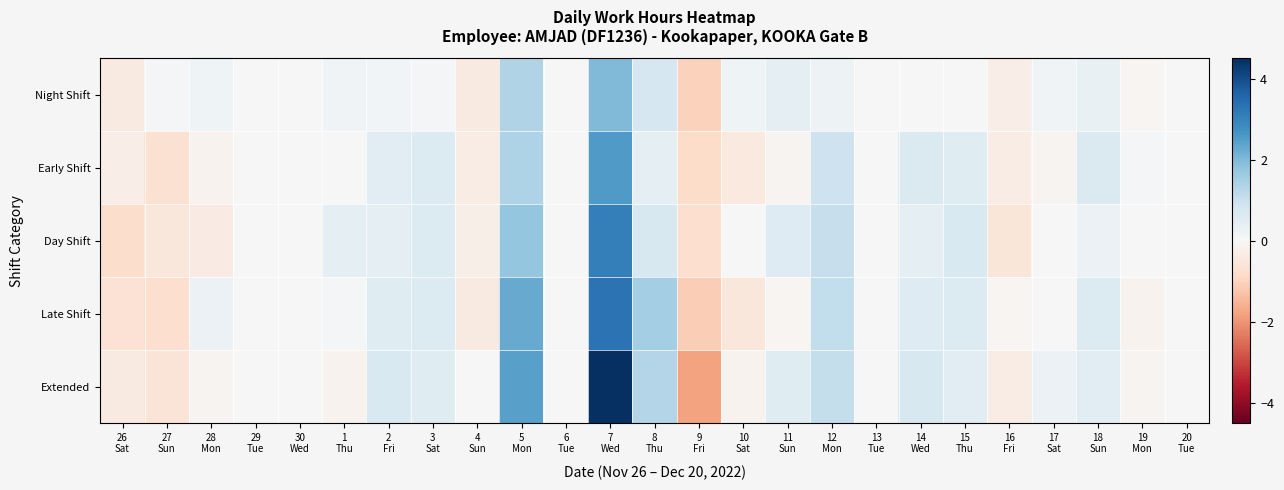

Which series has the largest range (max minus min)?

Extended